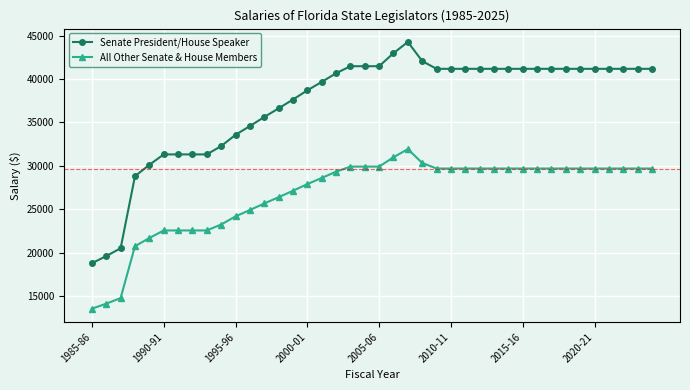

True or false: Senate President/House Speaker and All Other Senate & House Members cross at least once.

False